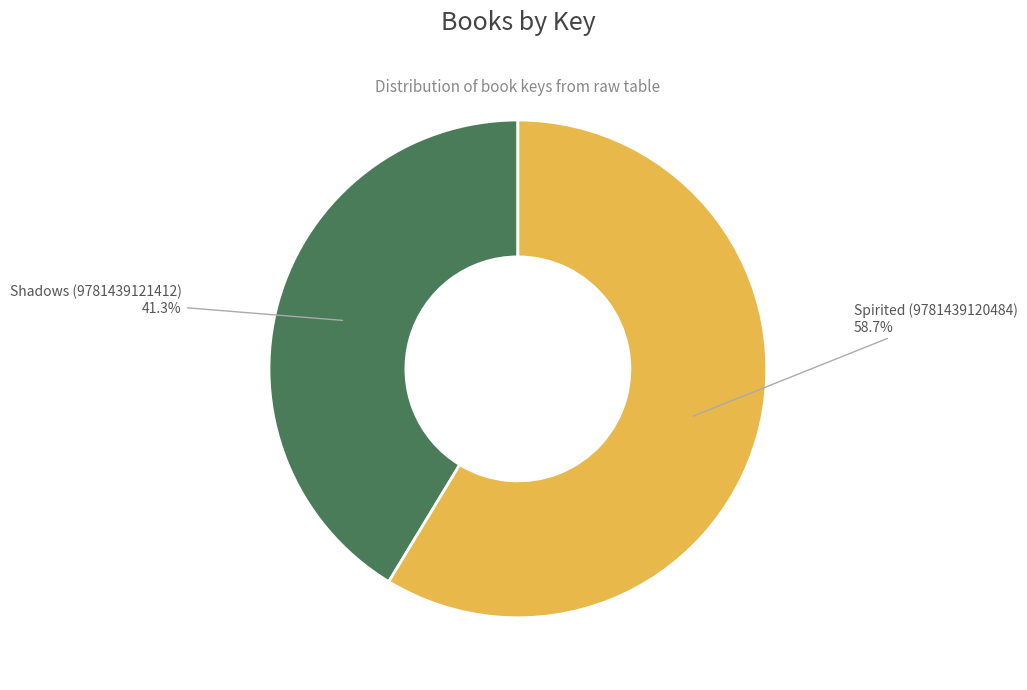

Which has a higher value, Spirited (9781439120484) or Shadows (9781439121412)?

Spirited (9781439120484)